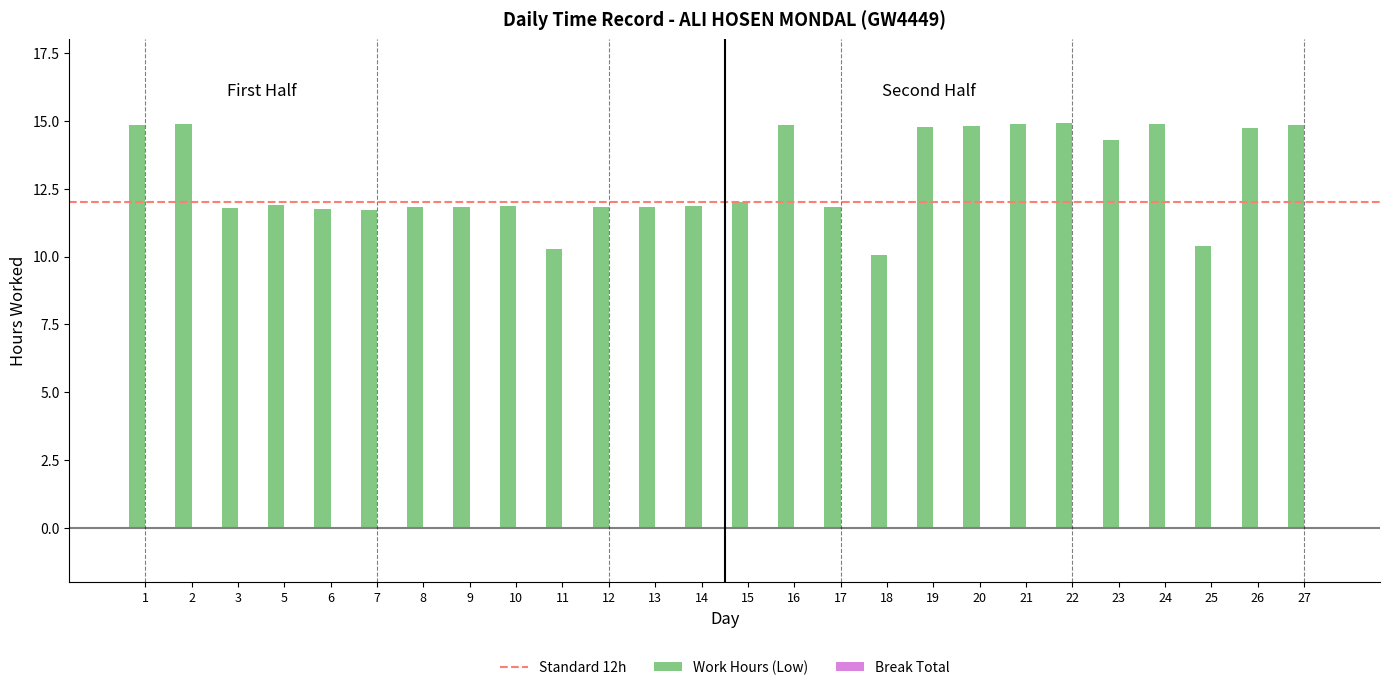

What is the maximum value shown in the chart?

14.9